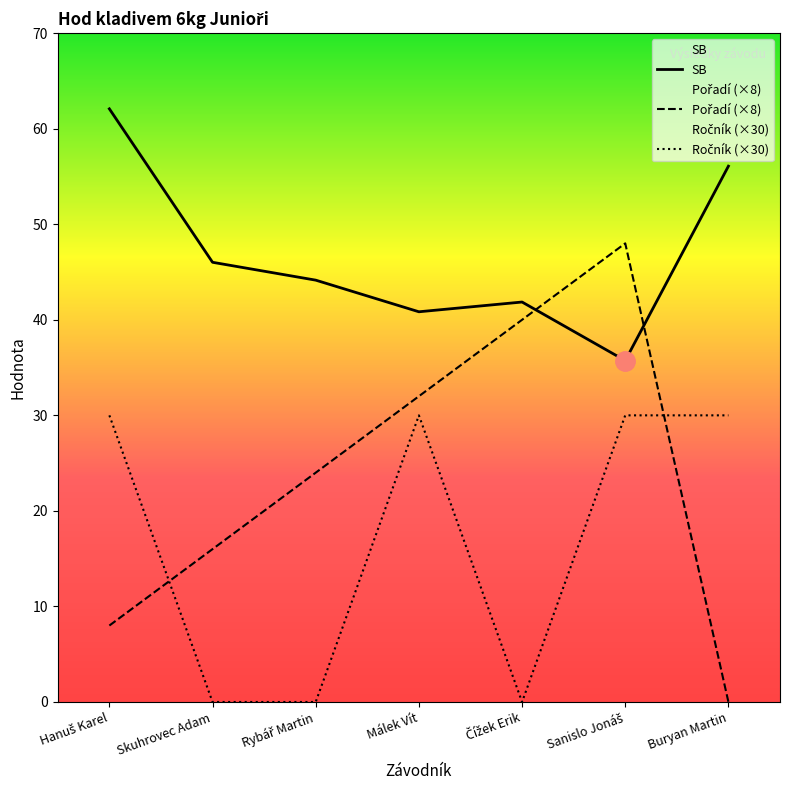

At which category does the chart reach its peak across all series?

Hanuš Karel